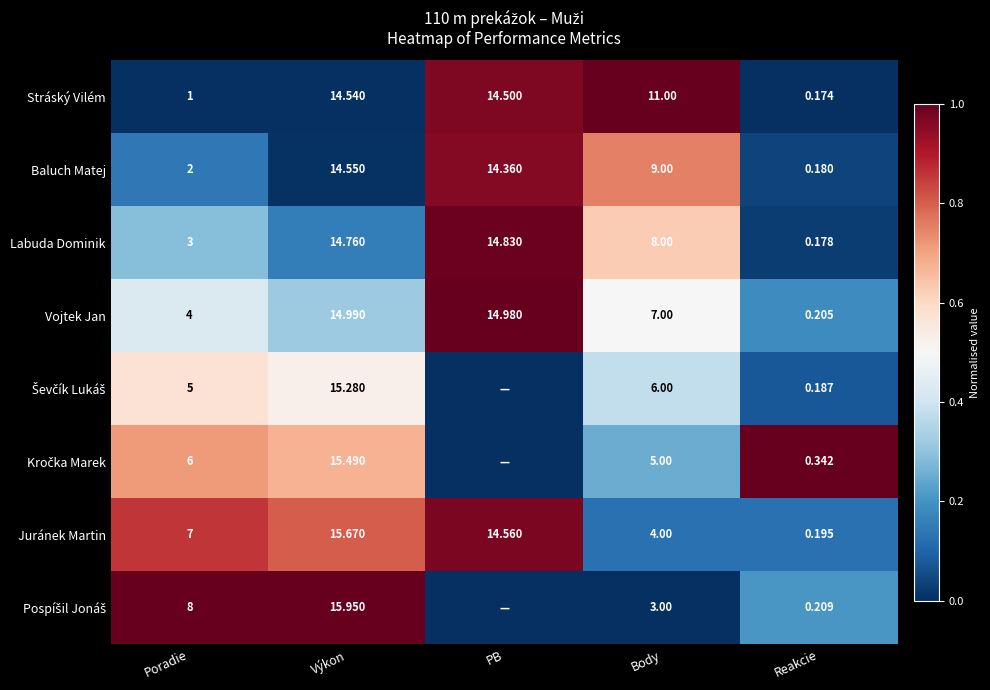

Which series changed the most between Poradie and Výkon?

Stráský Vilém